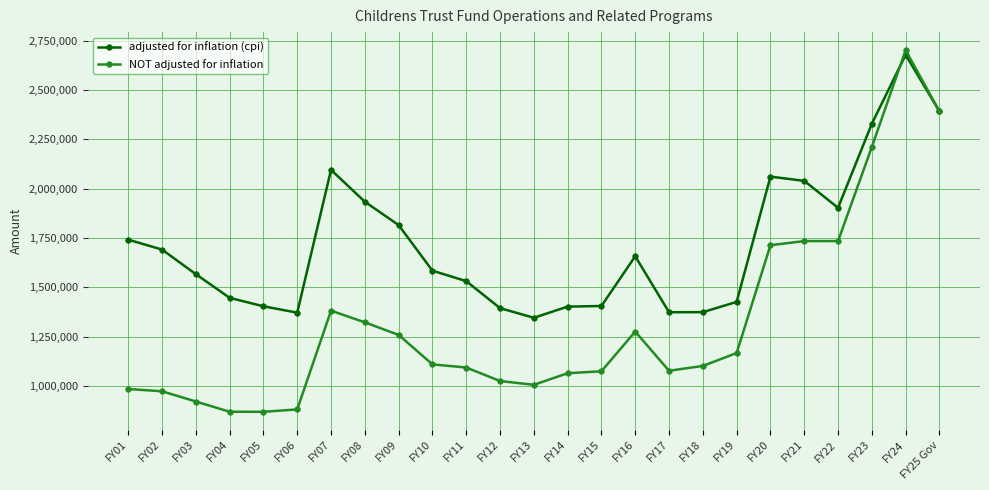

What is the spread (max minus min) of values at FY20?

347318